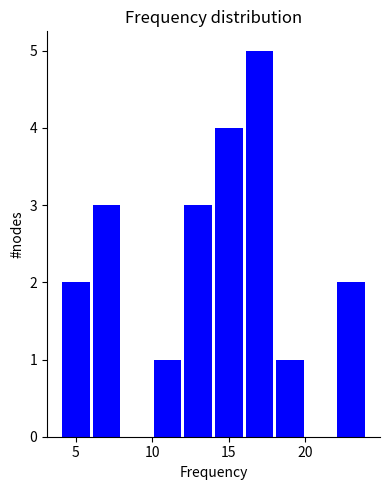

Reading left to right, transcribe this chart: for each bar, give the range it covers on the x-axis and its height. The values are not printed on the chart, so give them approximately, as read against the axis.

4 to 6: 2
6 to 8: 3
8 to 10: 0
10 to 12: 1
12 to 14: 3
14 to 16: 4
16 to 18: 5
18 to 20: 1
20 to 22: 0
22 to 24: 2